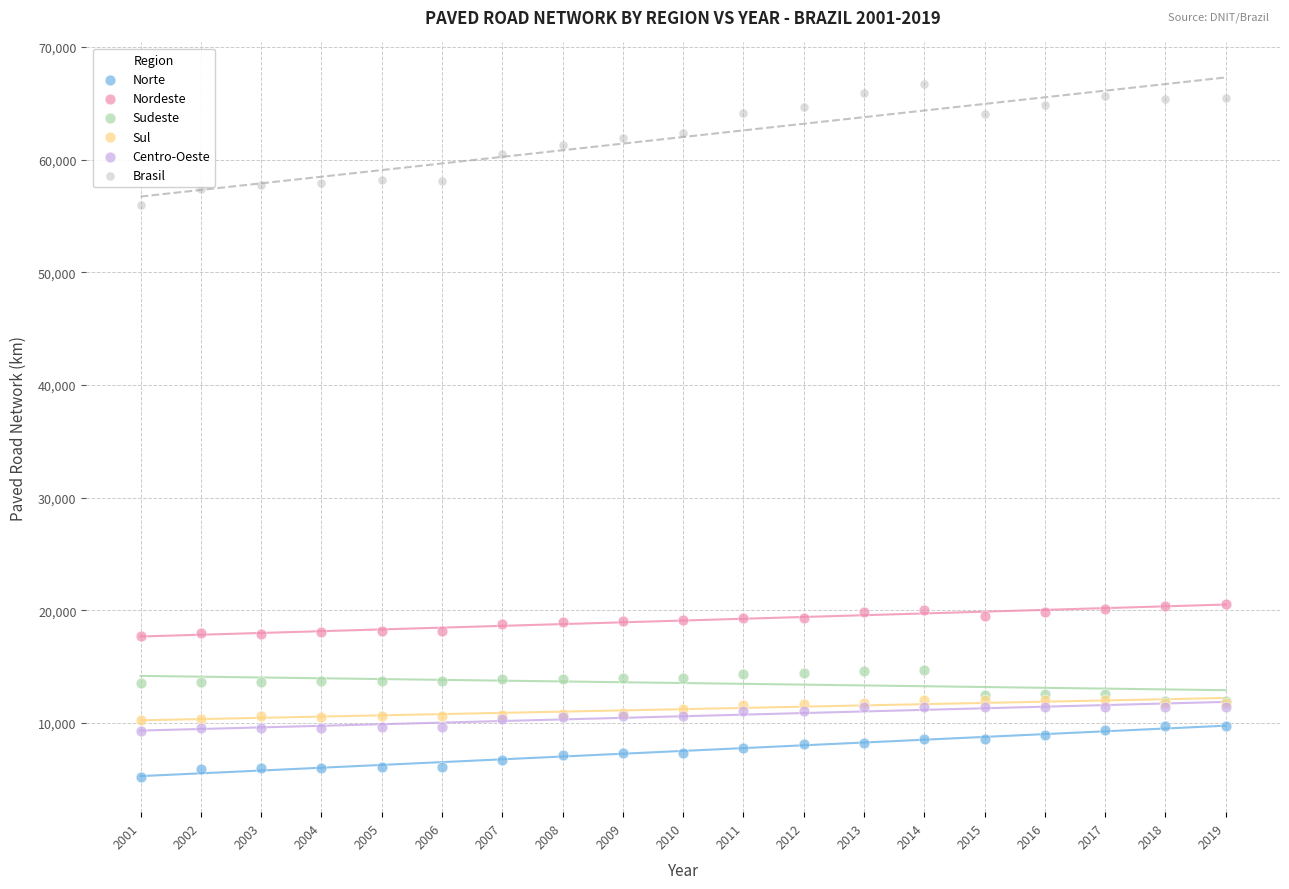

Which series has the widest spread of Y values?

Brasil